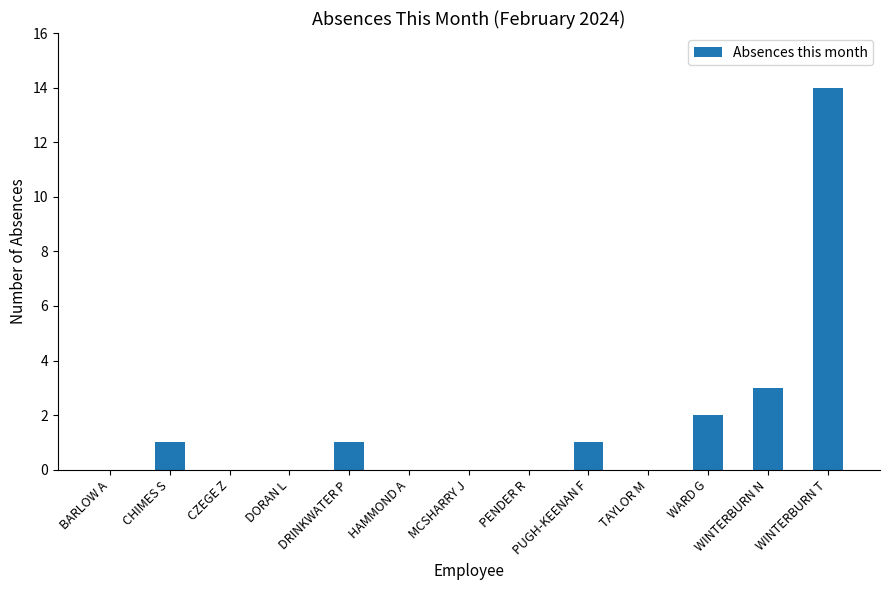

What is the ratio of the value at WARD G to the value at WINTERBURN N?

0.7